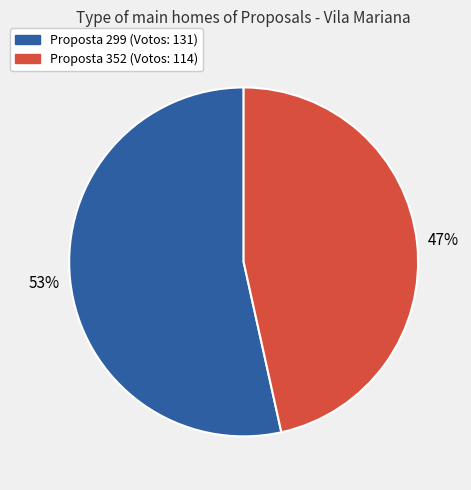

To the nearest percent, what is the average slice percentage?

50%